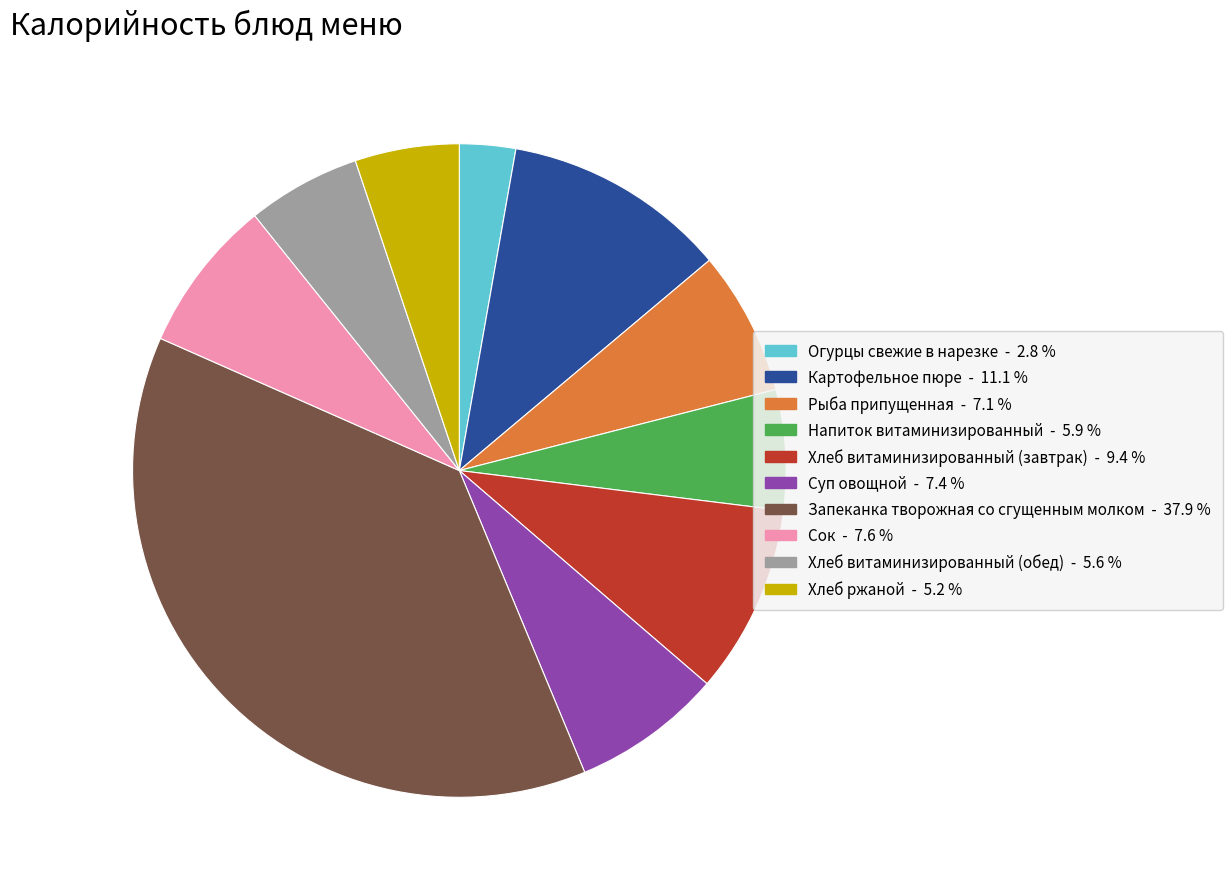

Which has a higher value, Запеканка творожная со сгущенным молком or Картофельное пюре?

Запеканка творожная со сгущенным молком